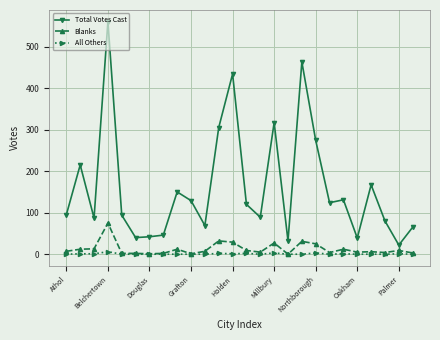

Count the number of categories in the chart.

26